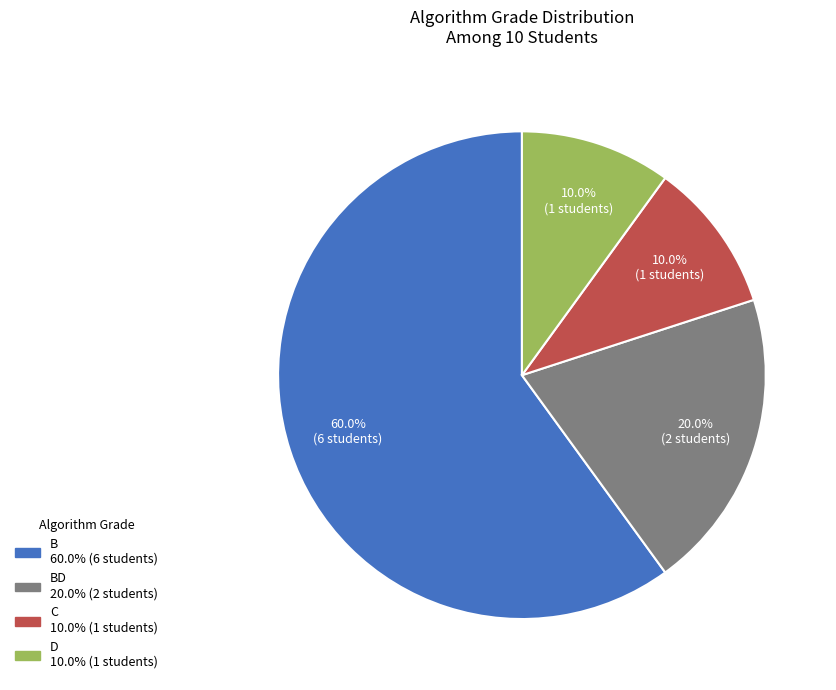

Does any single category account for the majority?

Yes